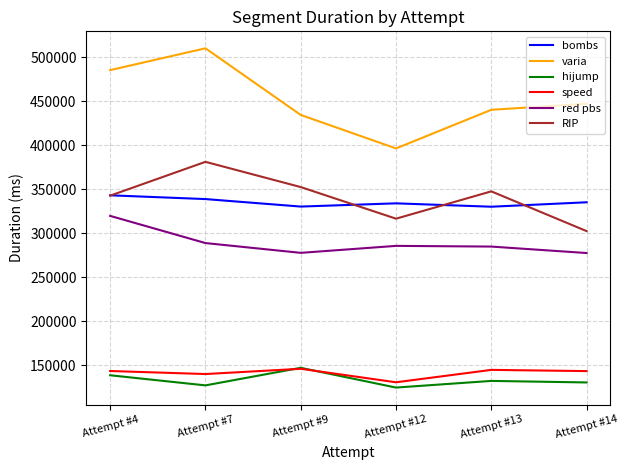

The value of varia at Attempt #12 is 662957. True or false?

False